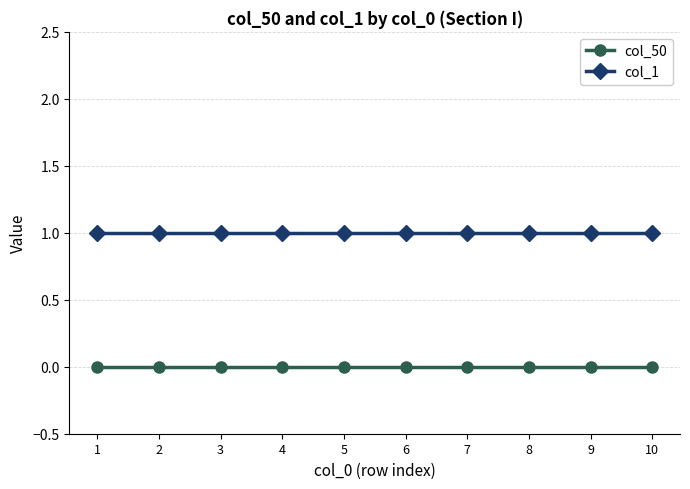

Rank the series at 10 from highest to lowest value.

col_1, col_50